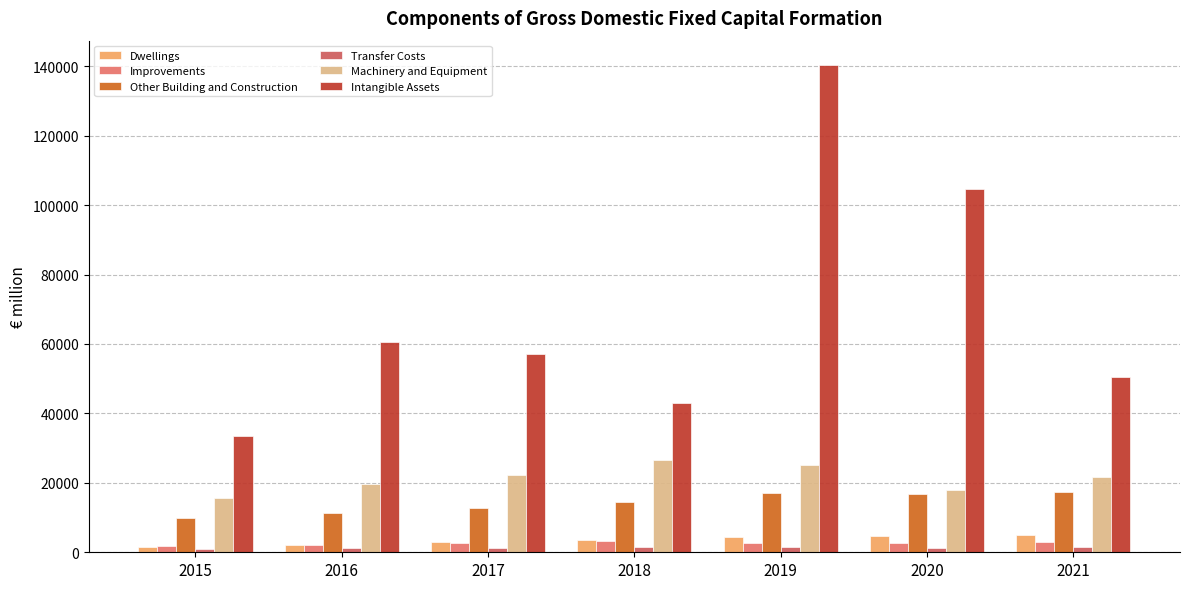

Reading left to right, extract all data points from this chart.

Dwellings: 2015=1492.1	2016=2036.4	2017=3059.1	2018=3648.6	2019=4496.9	2020=4657.0	2021=4975.8
Improvements: 2015=1855.6	2016=2195.9	2017=2589.4	2018=3223.4	2019=2809.5	2020=2641.8	2021=2982.0
Other Building and Construction: 2015=9917.0	2016=11169.5	2017=12733.7	2018=14512.1	2019=16931.5	2020=16691.5	2021=17248.9
Transfer Costs: 2015=910.9	2016=1147.3	2017=1106.0	2018=1385.6	2019=1505.8	2020=1162.9	2021=1416.1
Machinery and Equipment: 2015=15639.2	2016=19625.3	2017=22174.3	2018=26494.7	2019=25012.9	2020=17817.8	2021=21759.5
Intangible Assets: 2015=33385.5	2016=60528.5	2017=57046.9	2018=42853.1	2019=140329.0	2020=104767.0	2021=50486.7